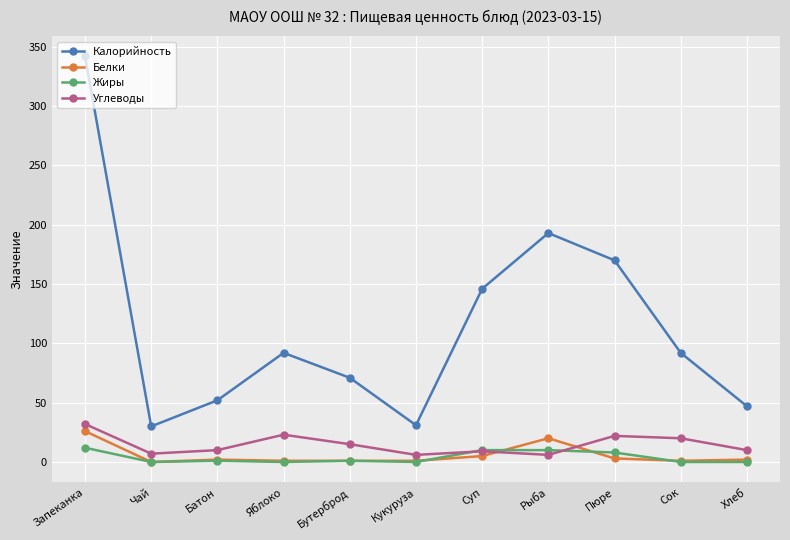

At which category does the chart reach its peak across all series?

Запеканка